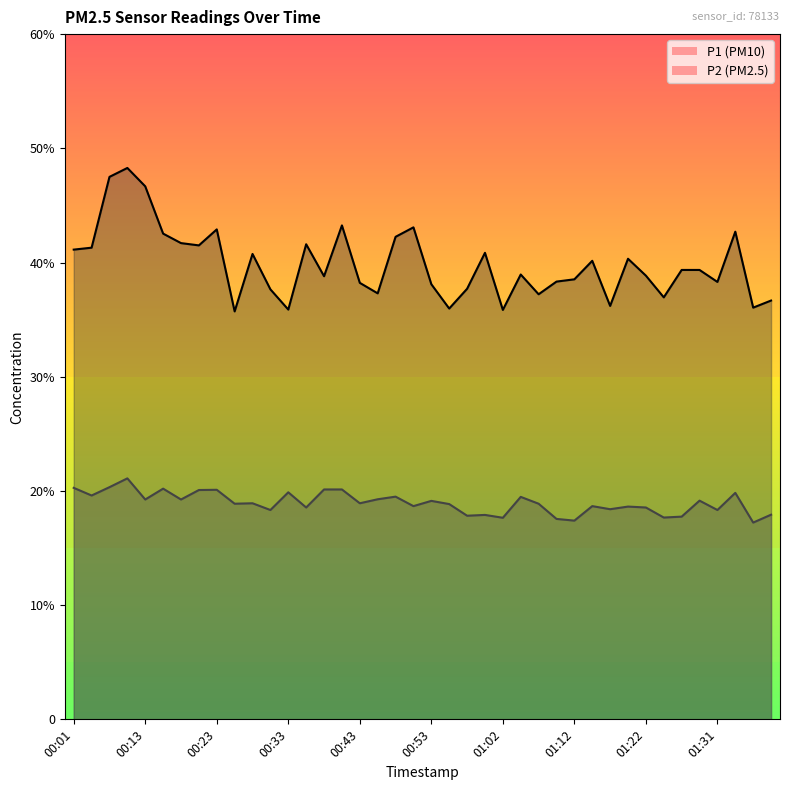

What is the value of the P1 point at the 16th from the left?

43.2